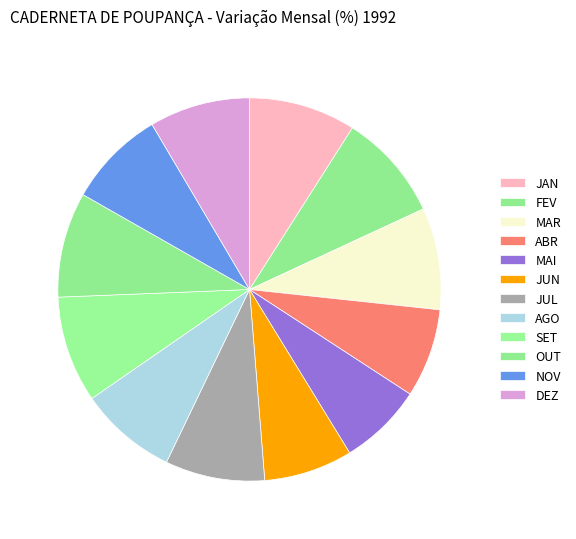

Does JUL account for over 50% of the chart?

No